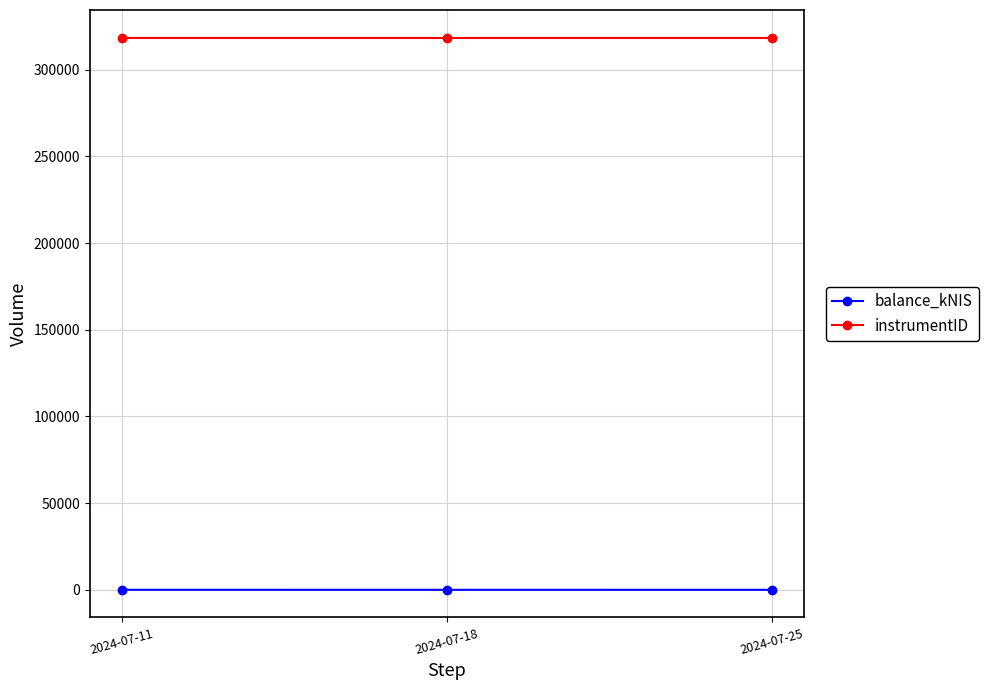

What is the minimum value for instrumentID?

318572.0